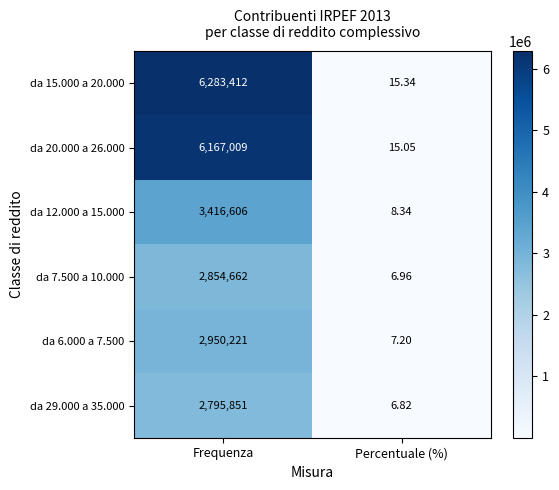

Count the number of data series in this chart.

6